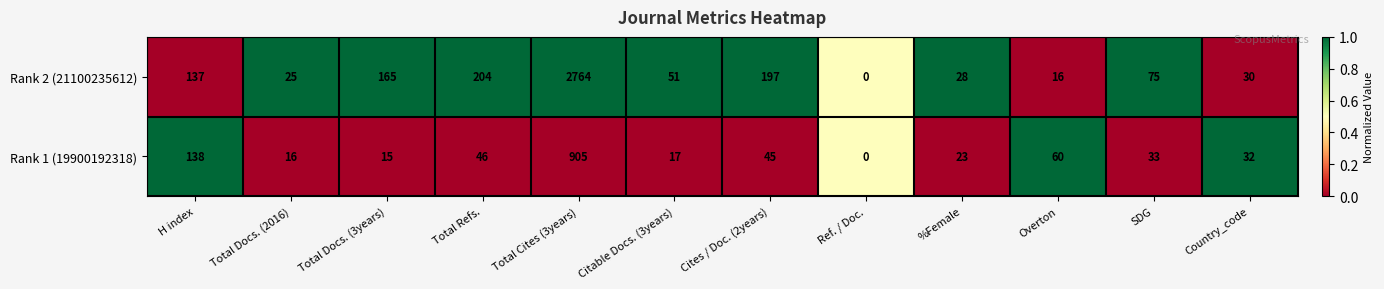

Reading right to left, transcribe all the data shown in this chart.

Rank 2 (21100235612): Country_code=30	SDG=75	Overton=16	%Female=28	Ref. / Doc.=0	Cites / Doc. (2years)=197	Citable Docs. (3years)=51	Total Cites (3years)=2764	Total Refs.=204	Total Docs. (3years)=165	Total Docs. (2016)=25	H index=137
Rank 1 (19900192318): Country_code=32	SDG=33	Overton=60	%Female=23	Ref. / Doc.=0	Cites / Doc. (2years)=45	Citable Docs. (3years)=17	Total Cites (3years)=905	Total Refs.=46	Total Docs. (3years)=15	Total Docs. (2016)=16	H index=138